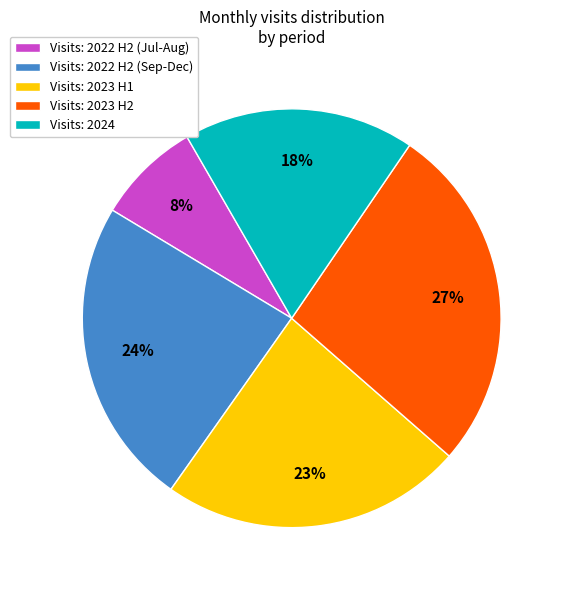

The Visits: 2022 H2 (Sep-Dec) slice represents 16% of the pie. True or false?

False